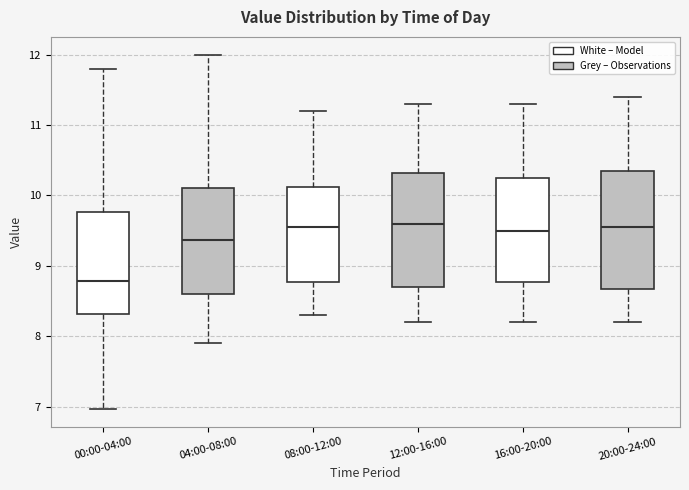

Which box has the lowest median line?

00:00-04:00